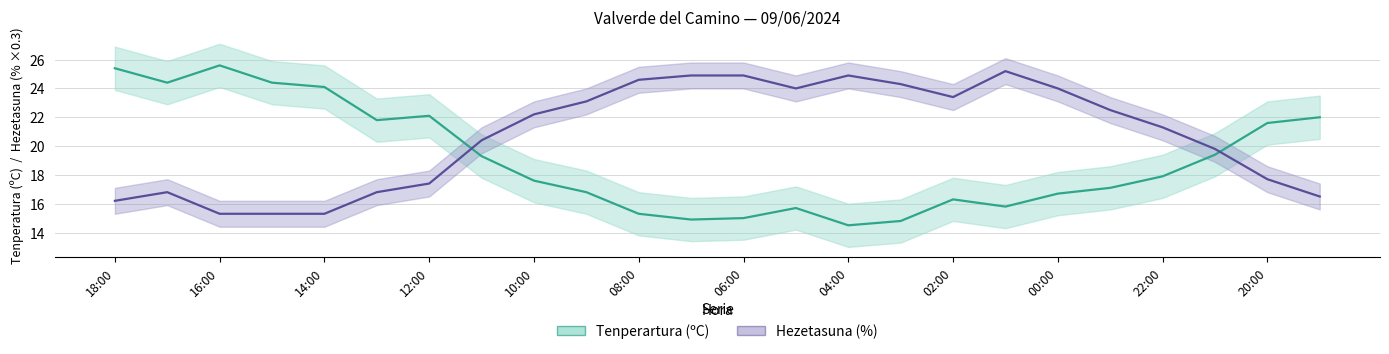

At which category does the chart reach its minimum across all series?

04:00